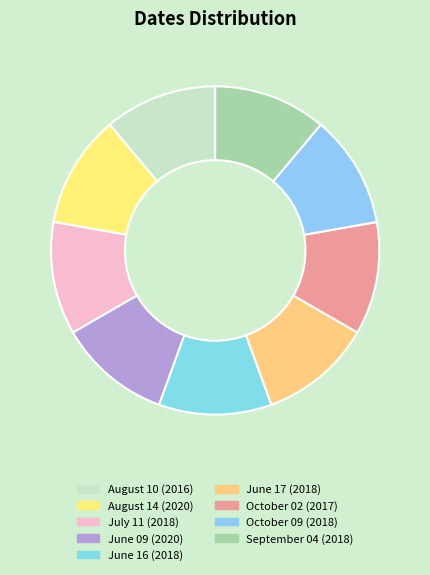

How many segments does this pie chart have?

9